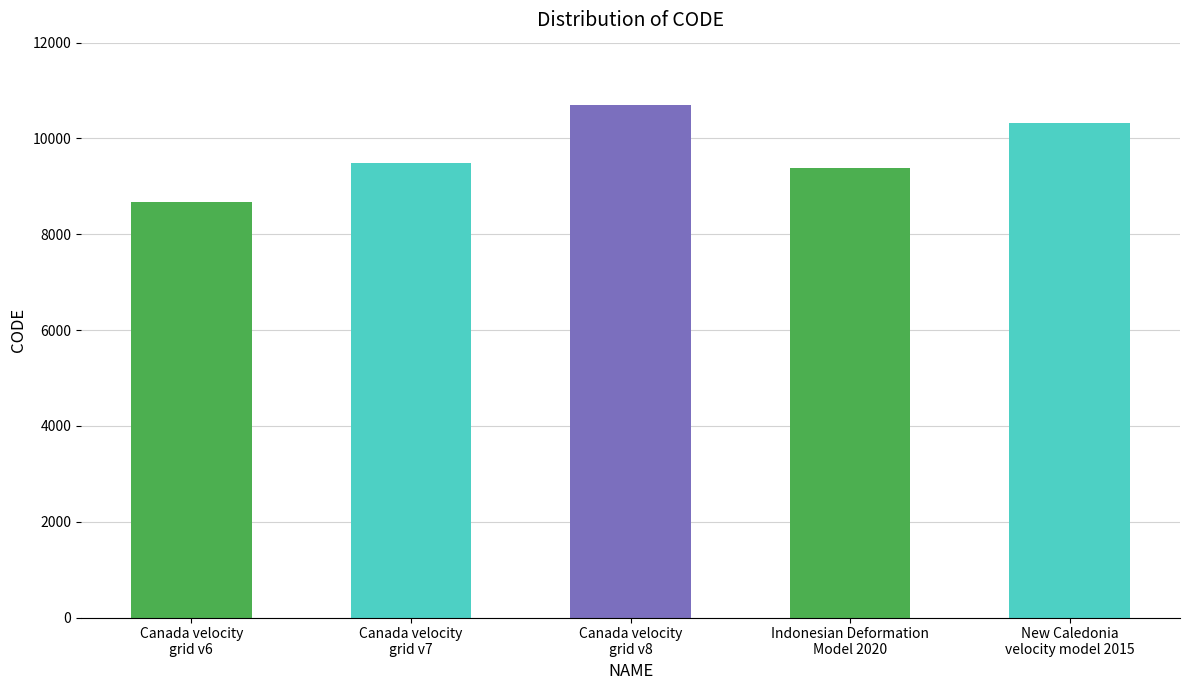

Are the bars grouped side by side (vs. stacked)?

No